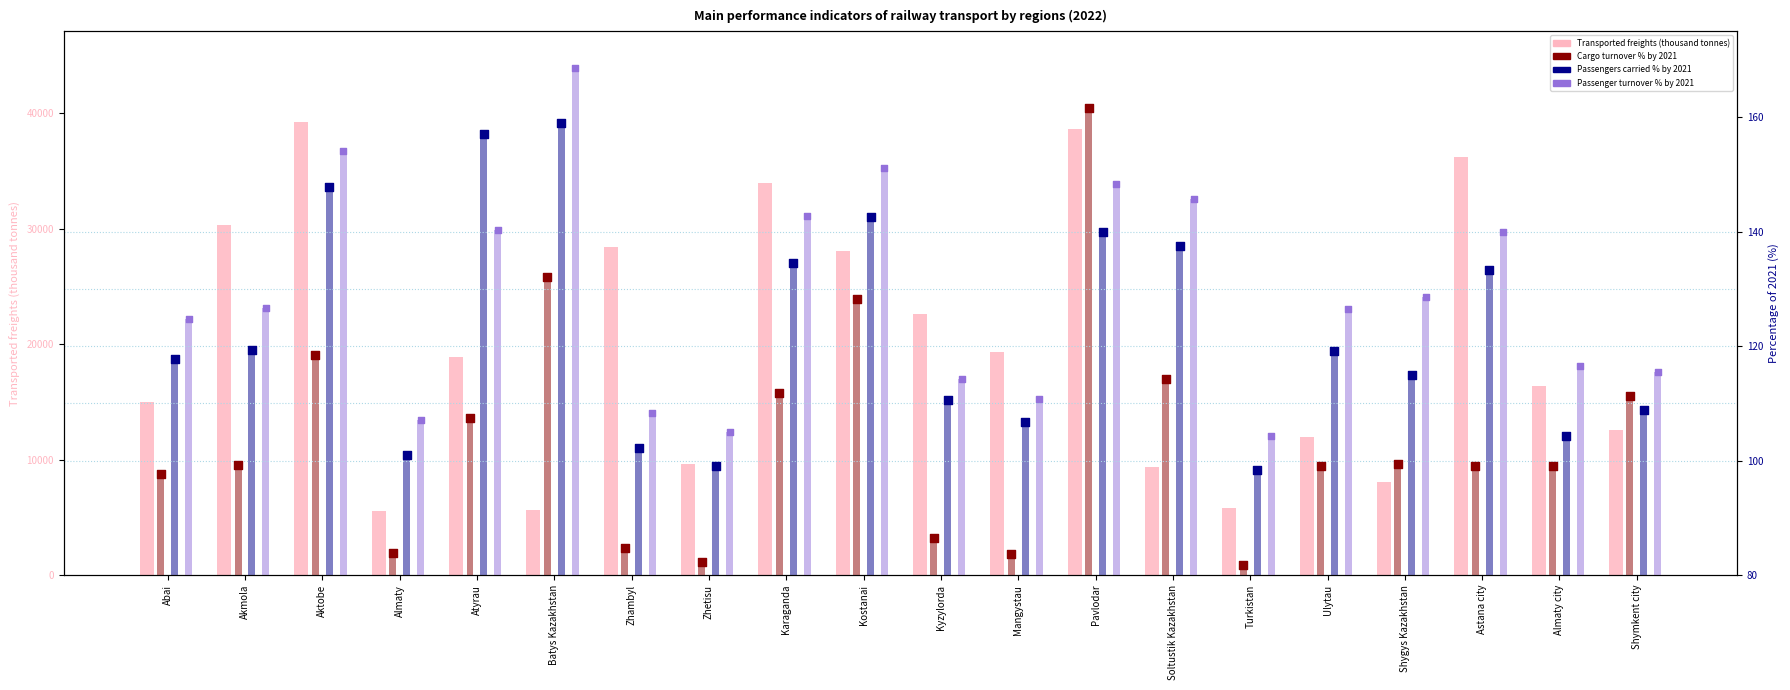

At how many categories does at least one series exceed 16988?

10